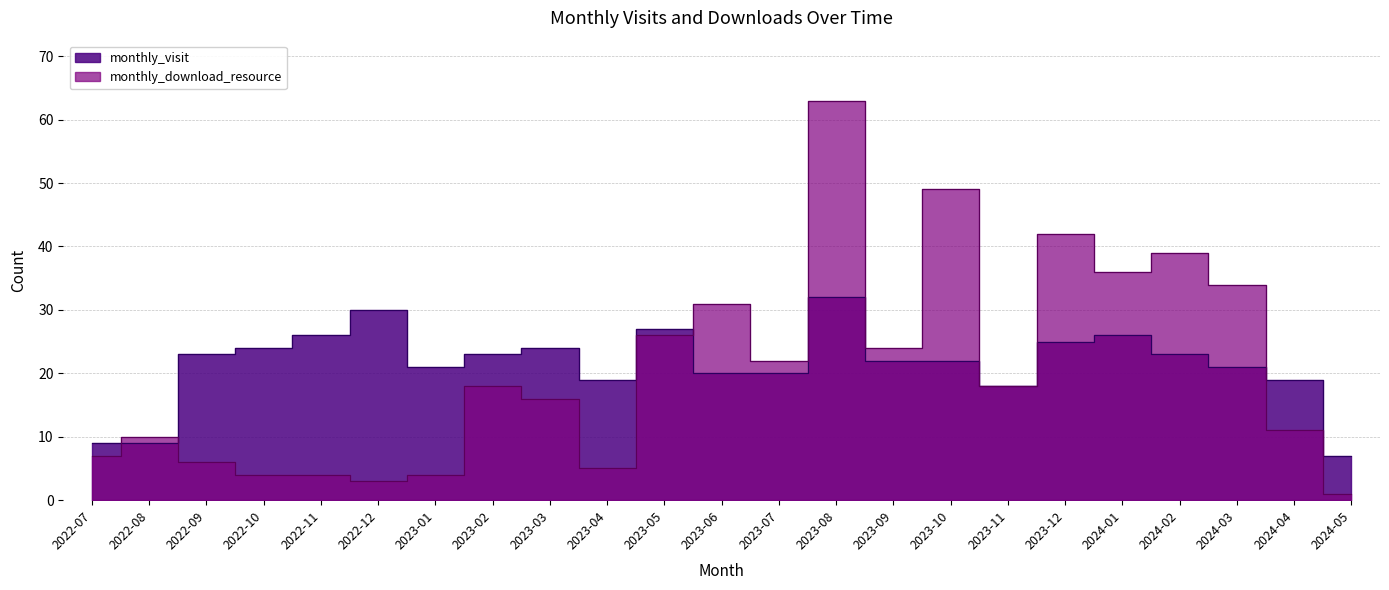

Which category has the highest value in the monthly_visit series?

2023-08